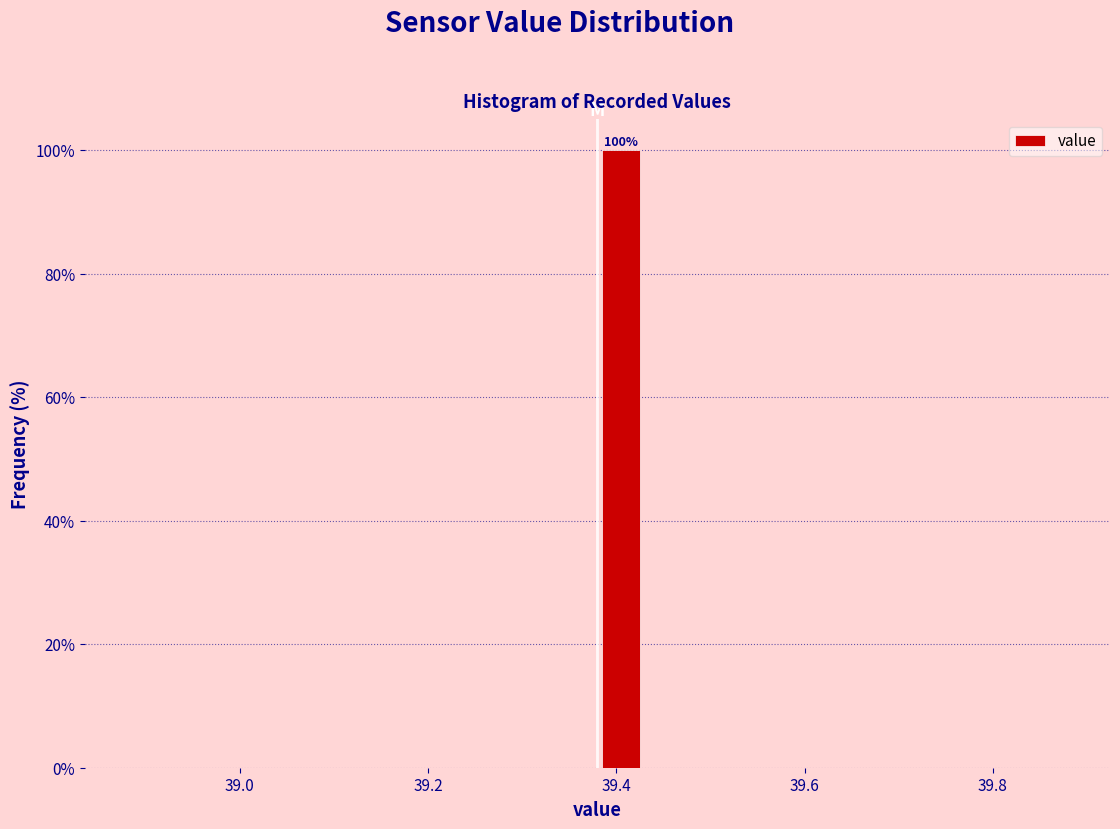

Around what value on the x-axis is the tallest bar? Give the approximate position of its centre, as read against the axis.

39.40